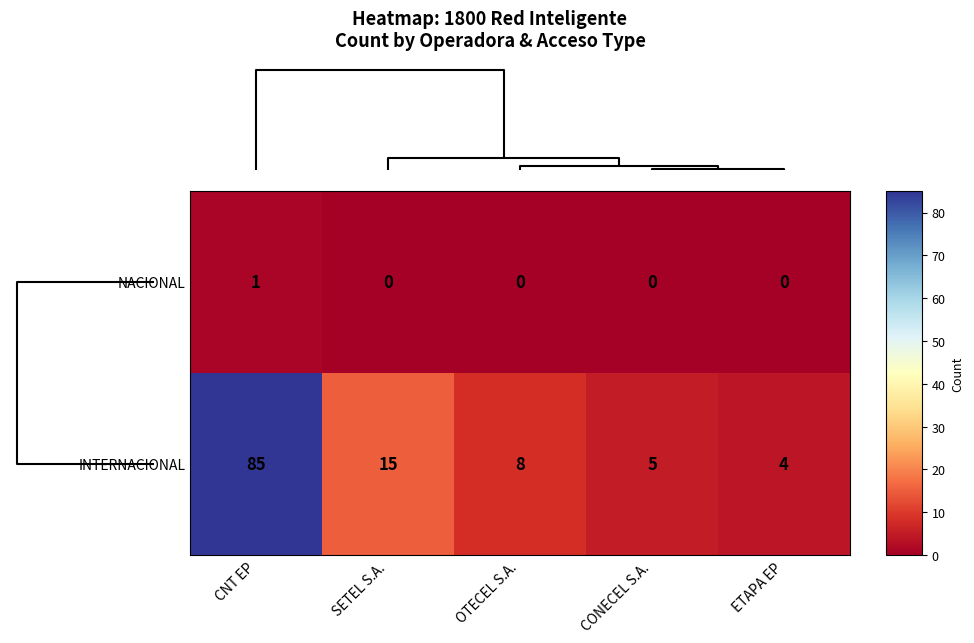

Which series has the widest spread of values?

INTERNACIONAL